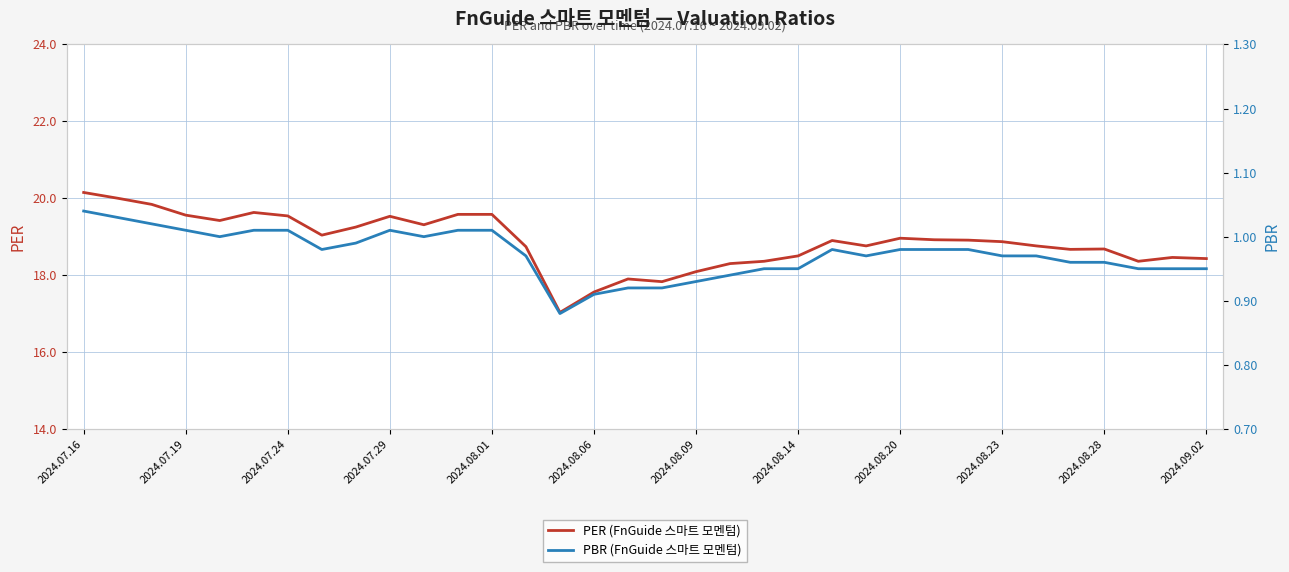

What is the sum of all PER (FnGuide 스마트 모멘텀) values?

641.4